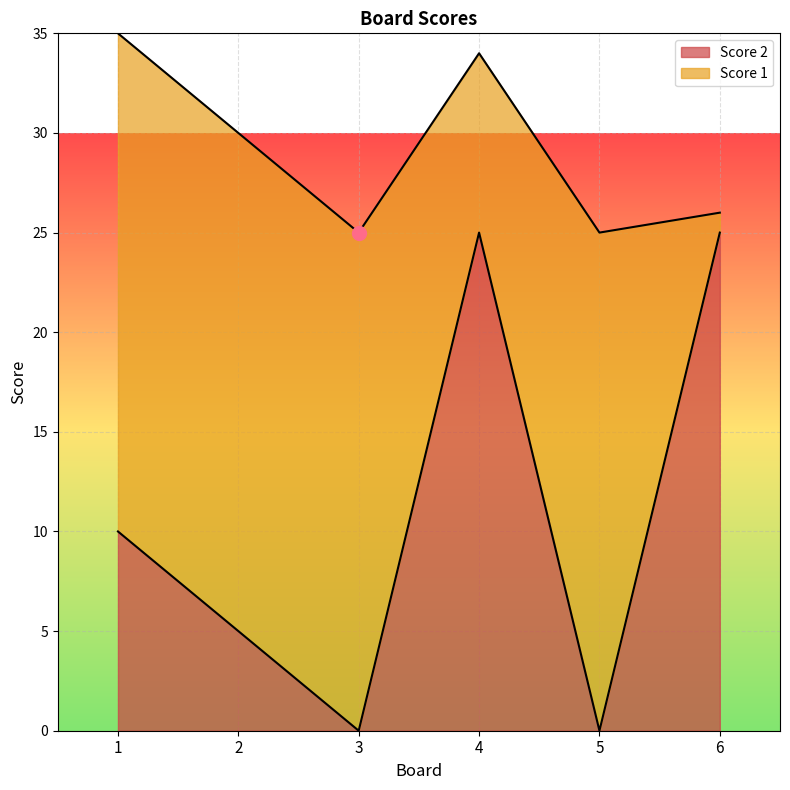

What is the difference between the maximum and second lowest values?

25